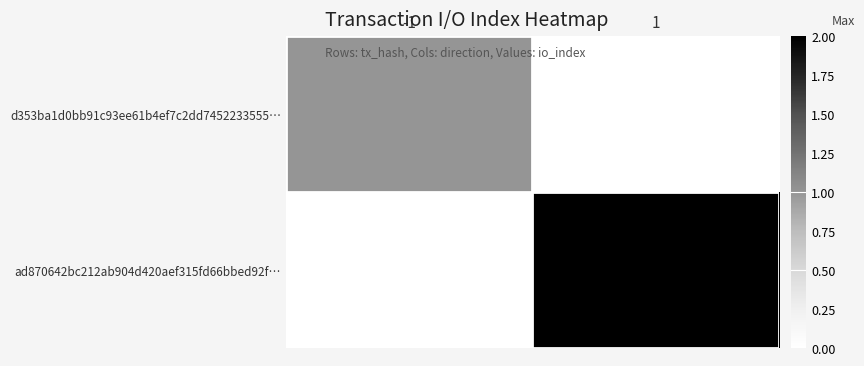

List the series in order of their overall mean, lowest first.

d353ba1d0bb91c93ee61b4ef7c2dd7452233555…, ad870642bc212ab904d420aef315fd66bbed92f…